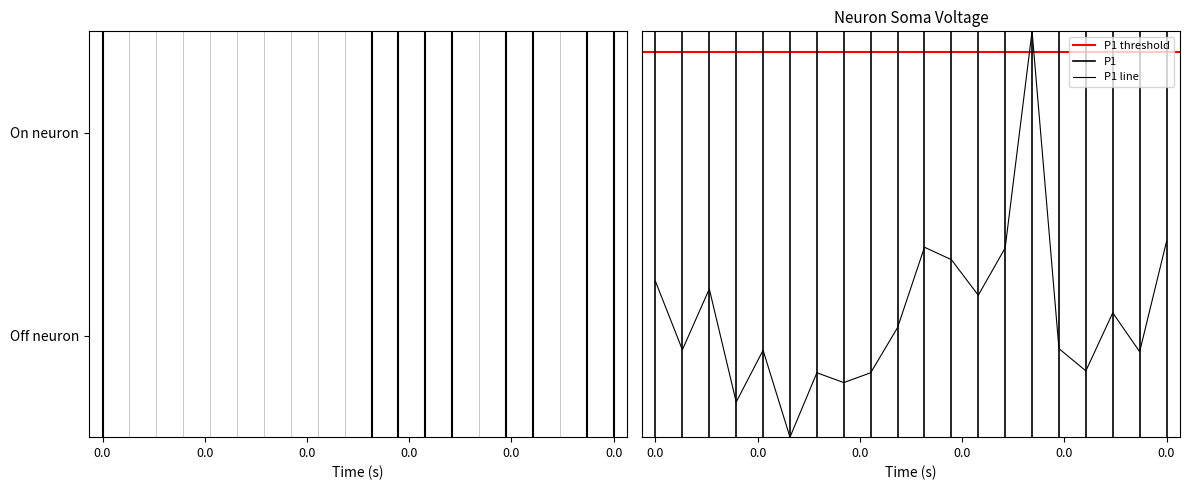

How many values exceed 0?

19